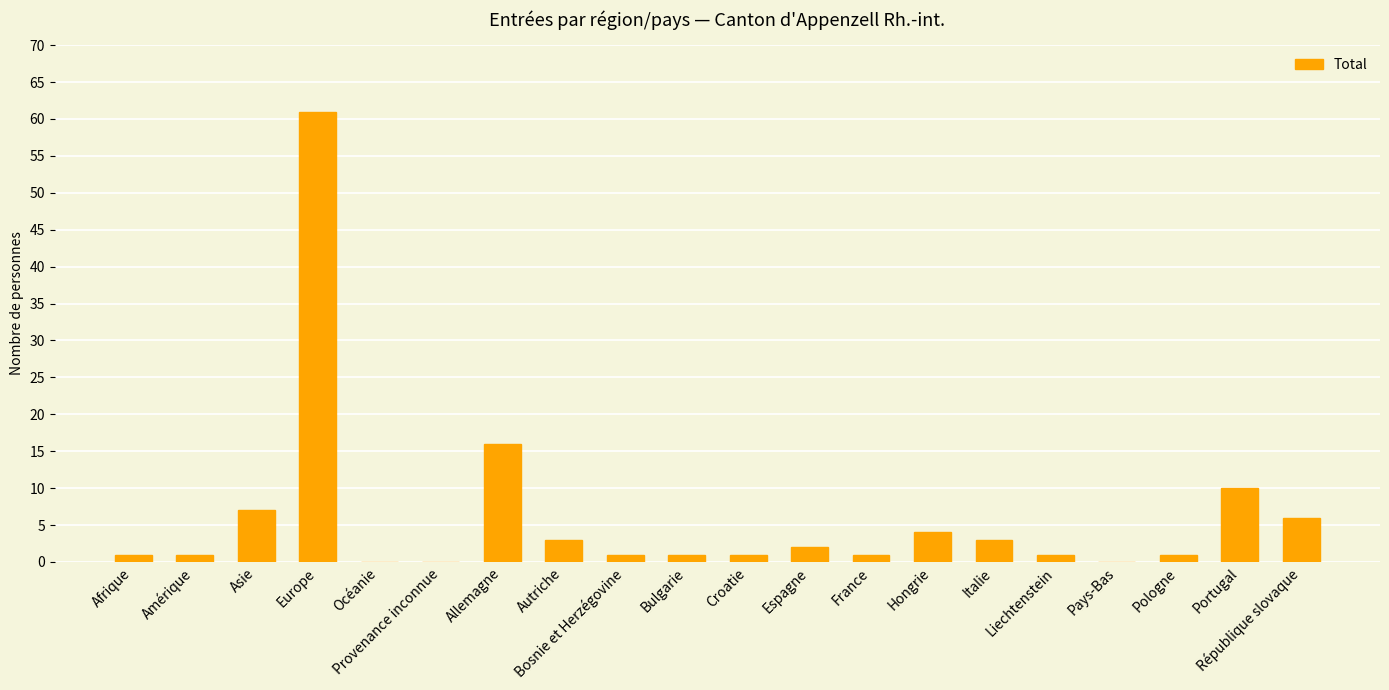

What is the maximum value shown in the chart?

61